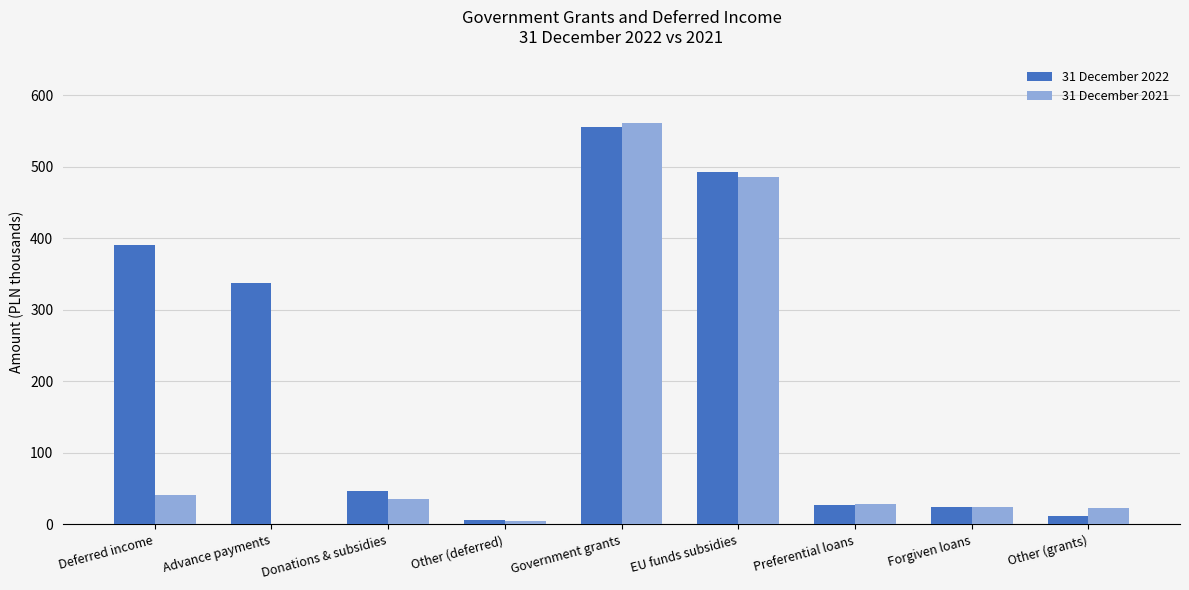

At which category is the sum across all series the highest?

Government grants